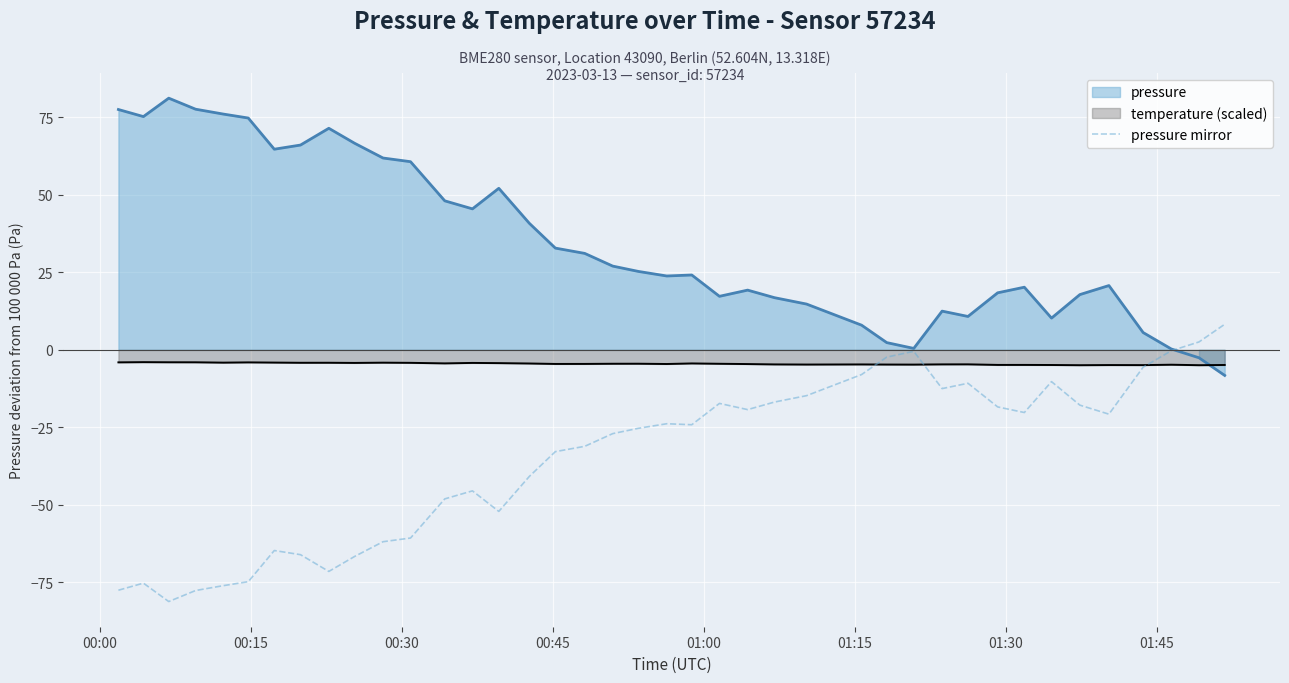

What is the minimum value for pressure mirror?

-81.2